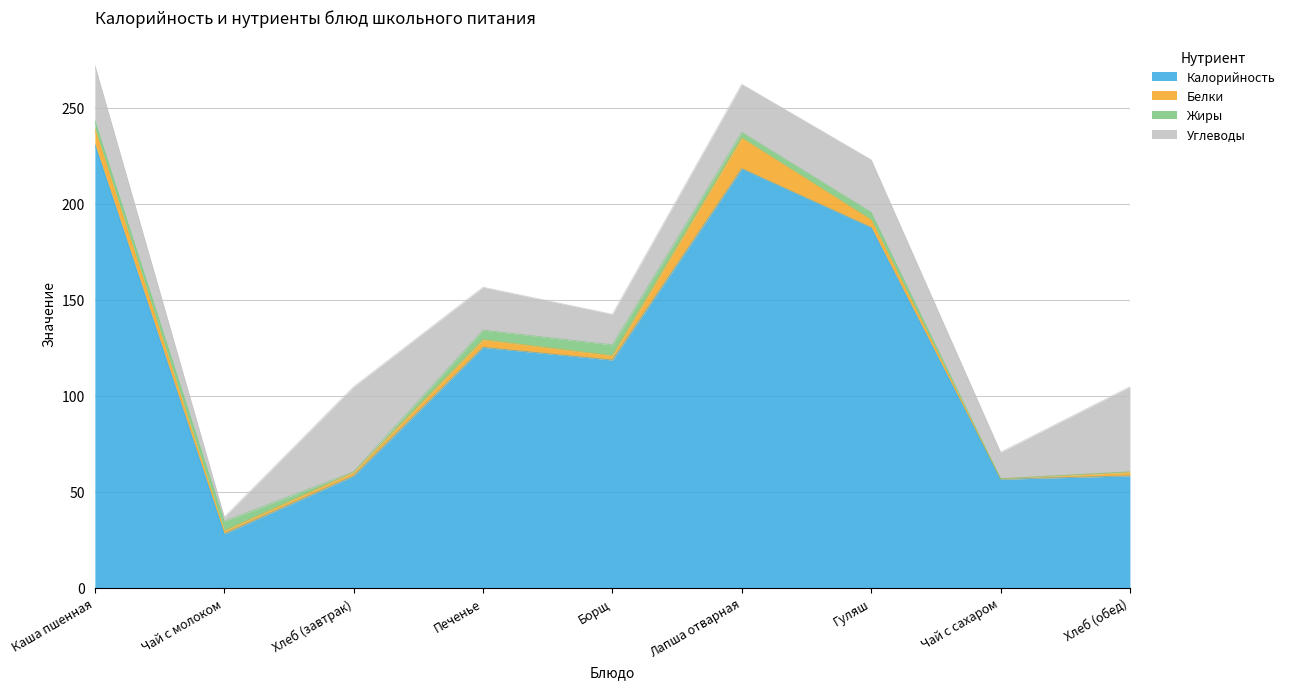

Reading right to left, extract all data points from this chart.

Калорийность: Хлеб (обед)=58.2	Чай с сахаром=56.4	Гуляш=187.5	Лапша отварная=218.2	Борщ=118.5	Печенье=125.1	Хлеб (завтрак)=58.2	Чай с молоком=28.0	Каша пшенная=230.9
Белки: Хлеб (обед)=1.9	Чай с сахаром=0.2	Гуляш=4.0	Лапша отварная=16.0	Борщ=2.3	Печенье=4.0	Хлеб (завтрак)=1.9	Чай с молоком=1.6	Каша пшенная=8.1
Жиры: Хлеб (обед)=0.2	Чай с сахаром=0.1	Гуляш=3.9	Лапша отварная=3.0	Борщ=5.6	Печенье=5.0	Хлеб (завтрак)=0.2	Чай с молоком=5.0	Каша пшенная=4.3
Углеводы: Хлеб (обед)=44.3	Чай с сахаром=13.8	Гуляш=27.3	Лапша отварная=25.0	Борщ=15.9	Печенье=22.3	Хлеб (завтрак)=44.3	Чай с молоком=2.2	Каша пшенная=28.7